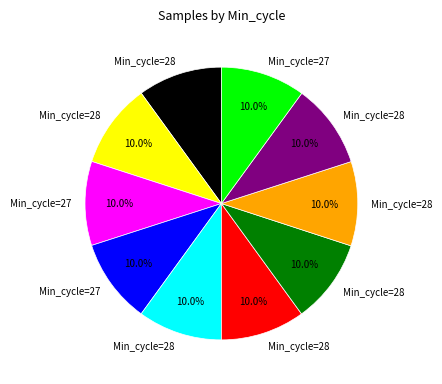

Does any single category account for the majority?

No